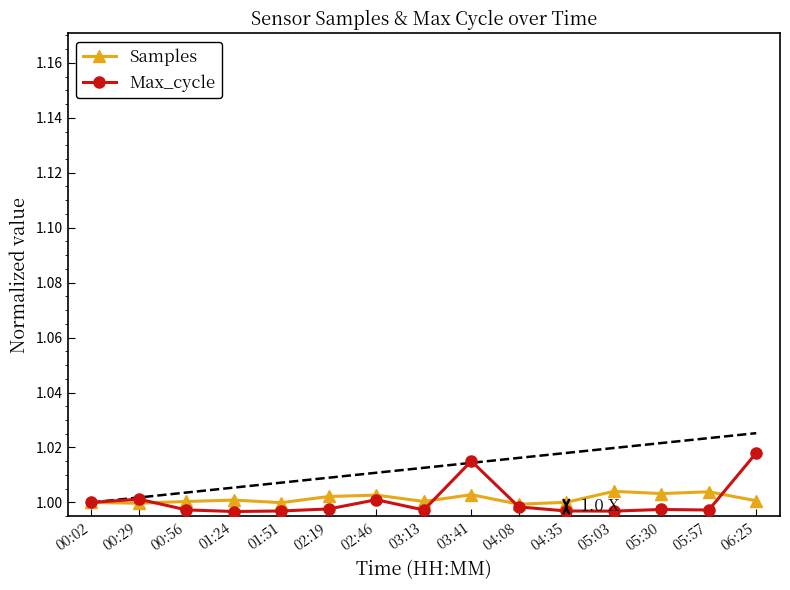

What is the label of the 8th point from the right?

03:13